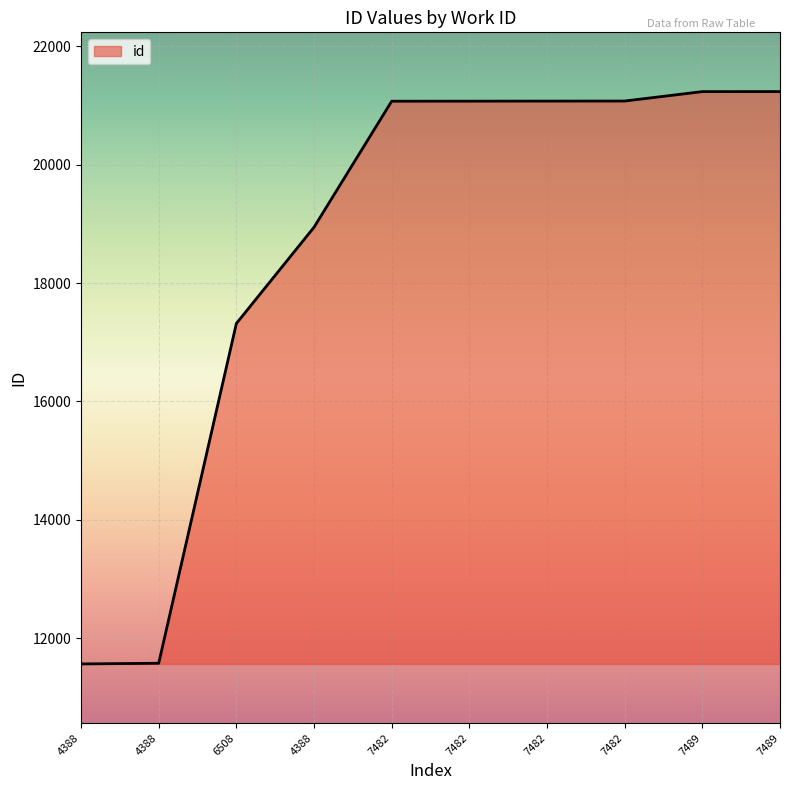

How many lines are shown in the chart?

1